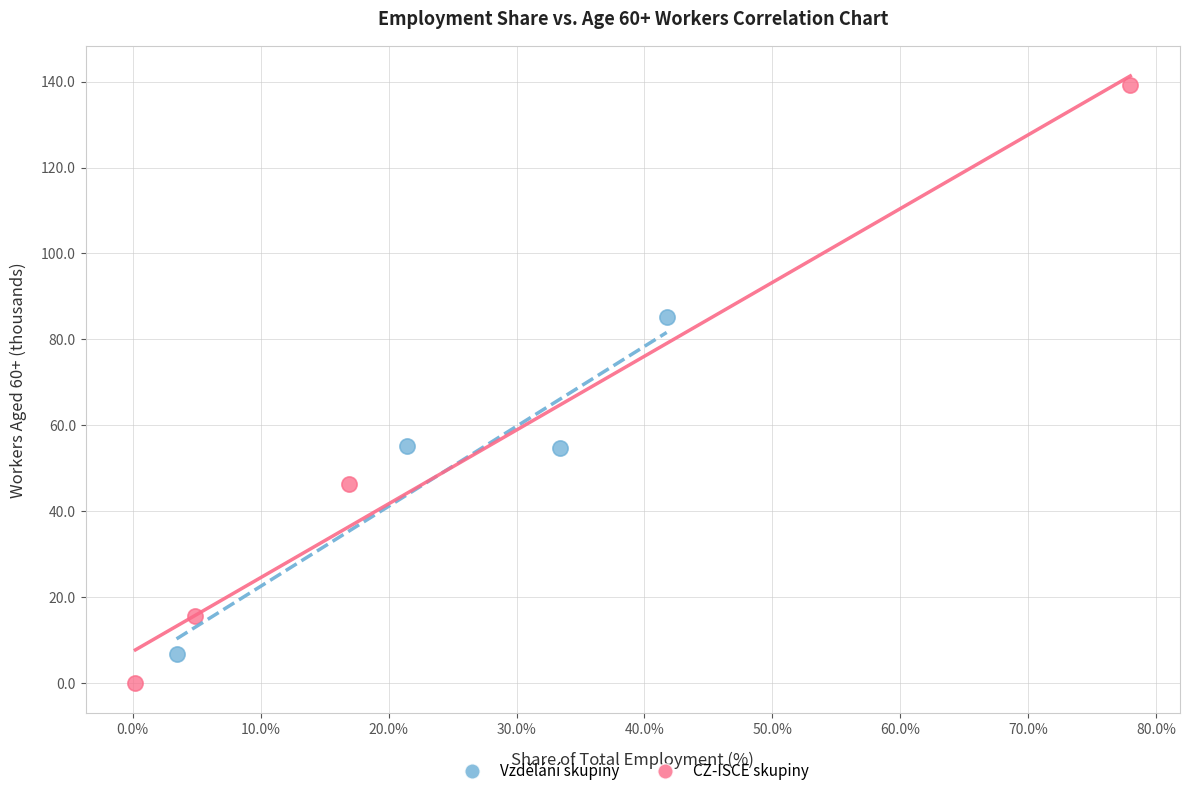

Which series has the widest spread of Y values?

CZ-ISCE skupiny